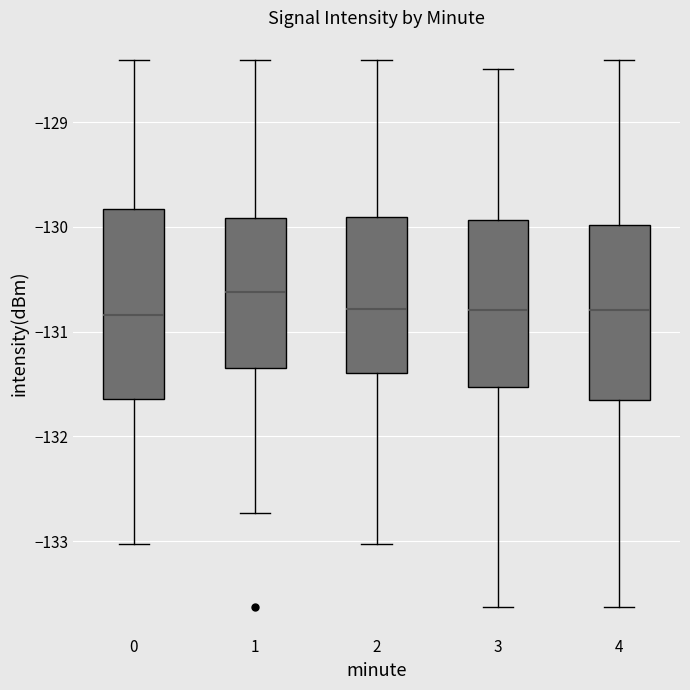

Reading left to right, transcribe this box plot: for each box, give where its median line is, the range the box spans, and where its two whiskers end, as read against the y-axis. The values are not printed on the chart, so give them approximately, as read against the axis.

0: median -130.8, box -131.6 to -129.8, whiskers -133.0 to -128.4
1: median -130.6, box -131.3 to -129.9, whiskers -132.7 to -128.4
2: median -130.8, box -131.4 to -129.9, whiskers -133.0 to -128.4
3: median -130.8, box -131.5 to -129.9, whiskers -133.6 to -128.5
4: median -130.8, box -131.7 to -130.0, whiskers -133.6 to -128.4